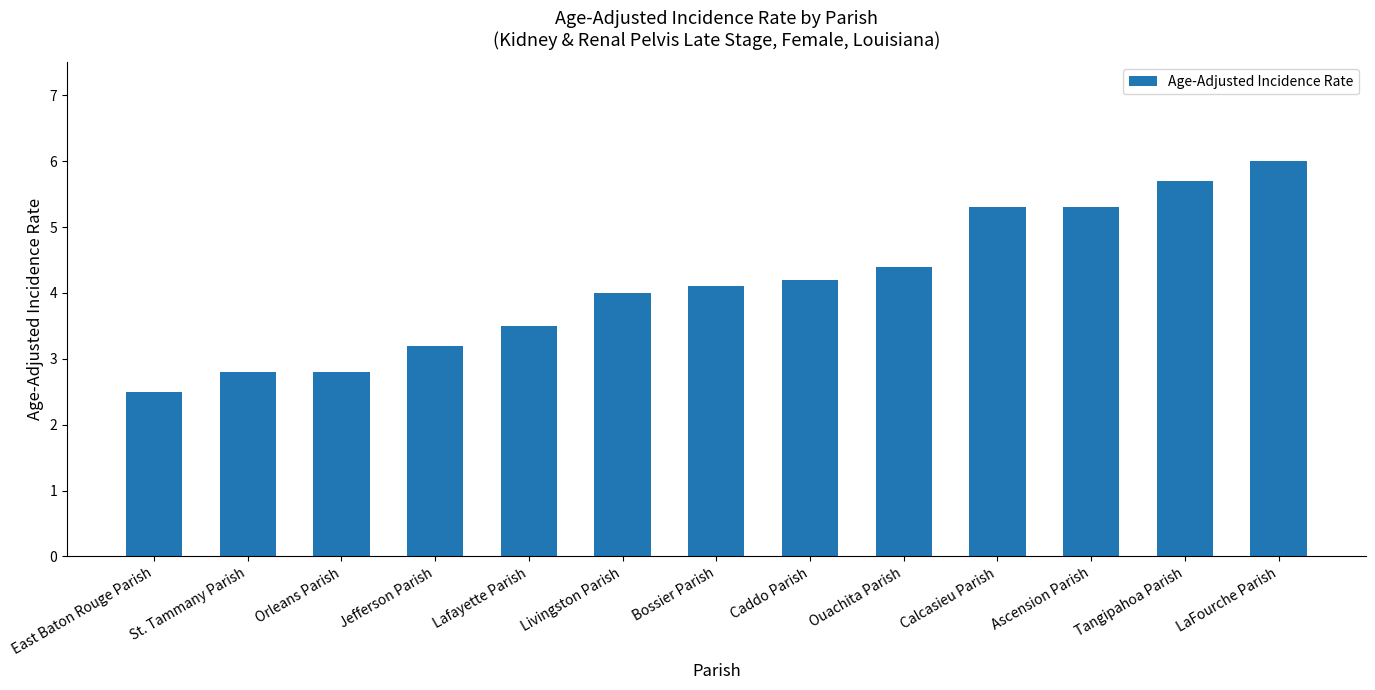

The value at Livingston Parish is 6.8. True or false?

False